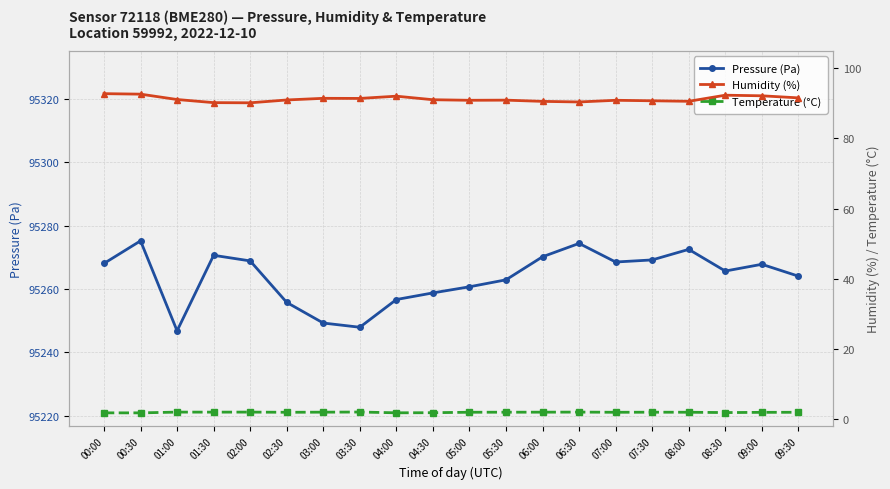

List the series in order of their peak value, lowest first.

Temperature (°C), Humidity (%), Pressure (Pa)